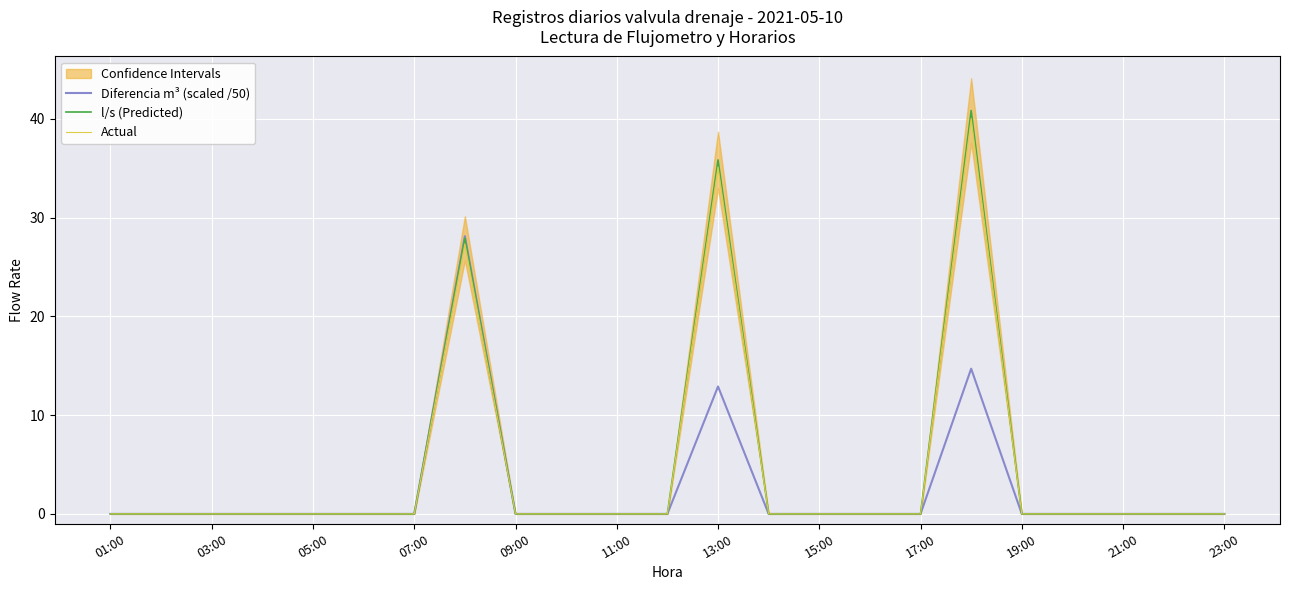

Reading left to right, extract all data points from this chart.

Diferencia m³ (scaled /50): 0.0	0.0	0.0	0.0	0.0	0.0	0.0	28.1	0.0	0.0	0.0	0.0	12.9	0.0	0.0	0.0	0.0	14.7	0.0	0.0	0.0	0.0	0.0
l/s (Predicted): 0.0	0.0	0.0	0.0	0.0	0.0	0.0	27.9	0.0	0.0	0.0	0.0	35.8	0.0	0.0	0.0	0.0	40.8	0.0	0.0	0.0	0.0	0.0
Actual: 0.0	0.0	0.0	0.0	0.0	0.0	0.0	27.3	0.0	0.0	0.0	0.0	35.1	0.0	0.0	0.0	0.0	40.0	0.0	0.0	0.0	0.0	0.0